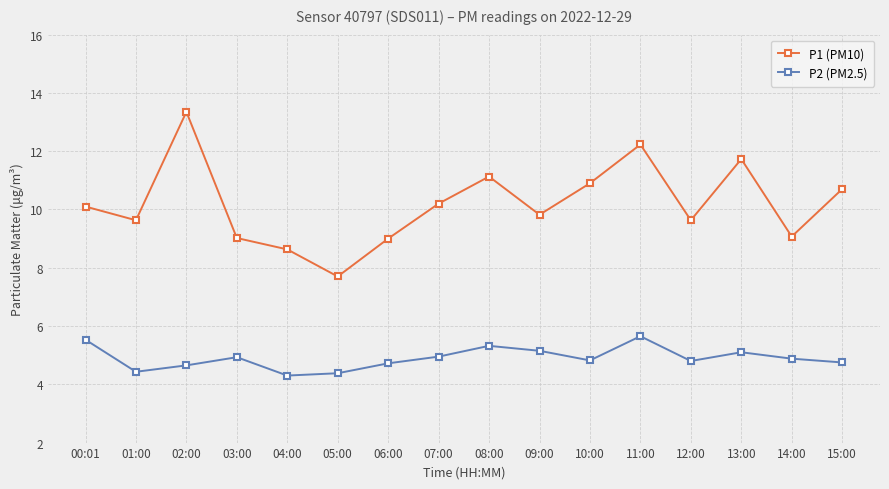

What is the spread (max minus min) of values at 03:00?

4.1